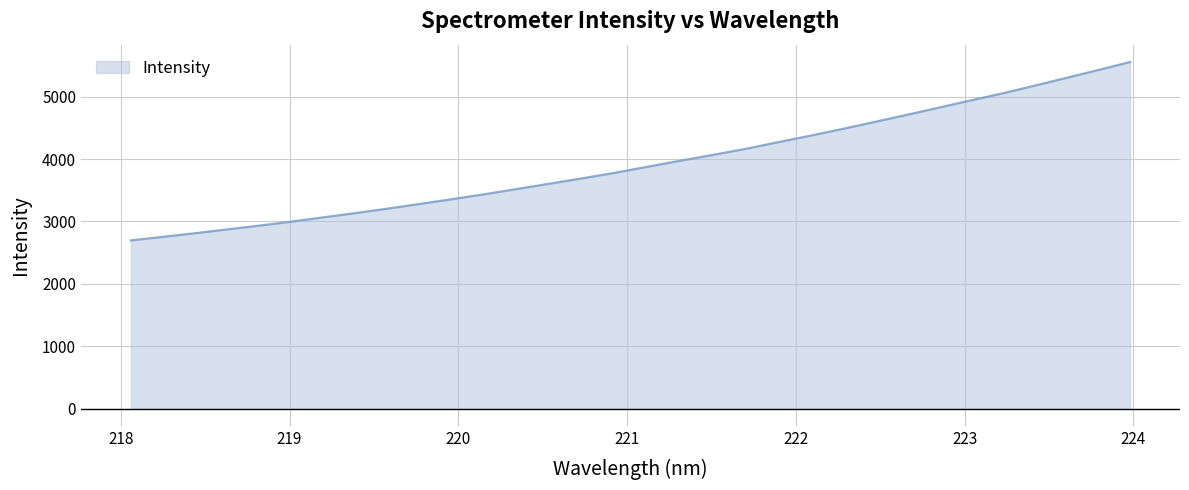

What is the maximum value shown in the chart?

5557.9